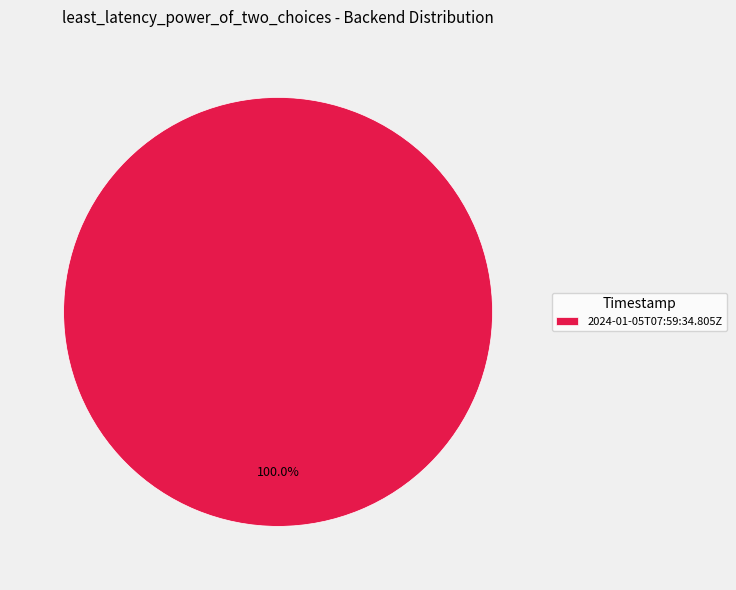

Does any single category account for the majority?

Yes